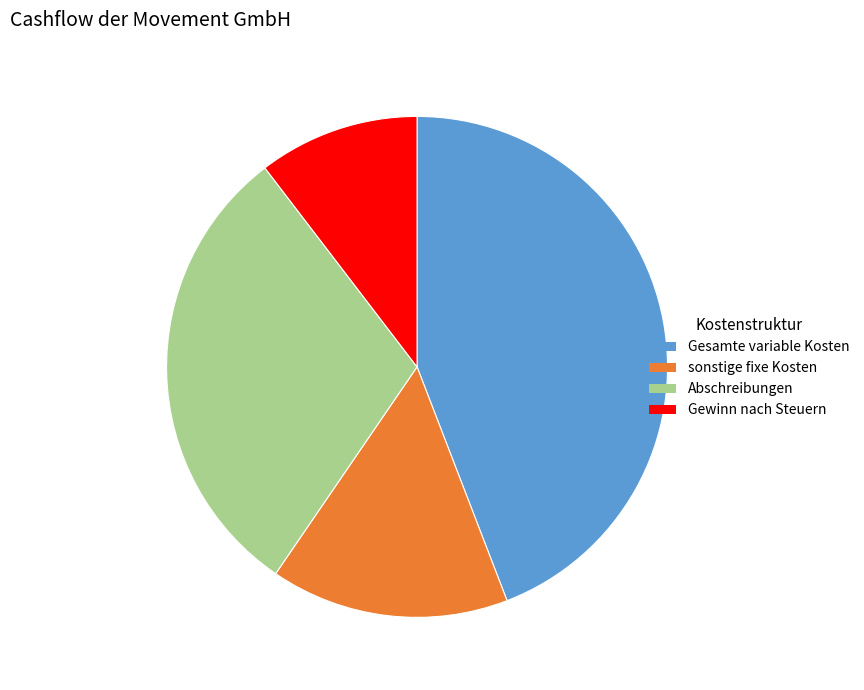

Is it true that sonstige fixe Kosten is 15% of the pie?

True